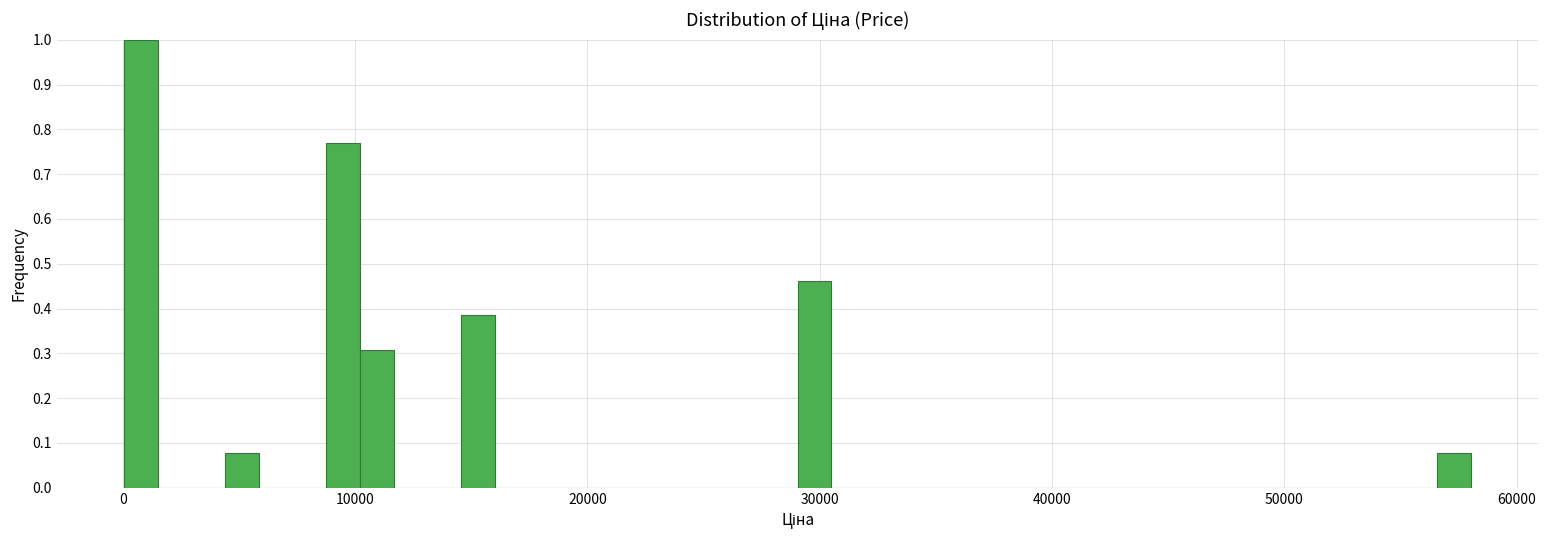

Read against the x-axis, roughly where is the centre of the tallest bar?

1000